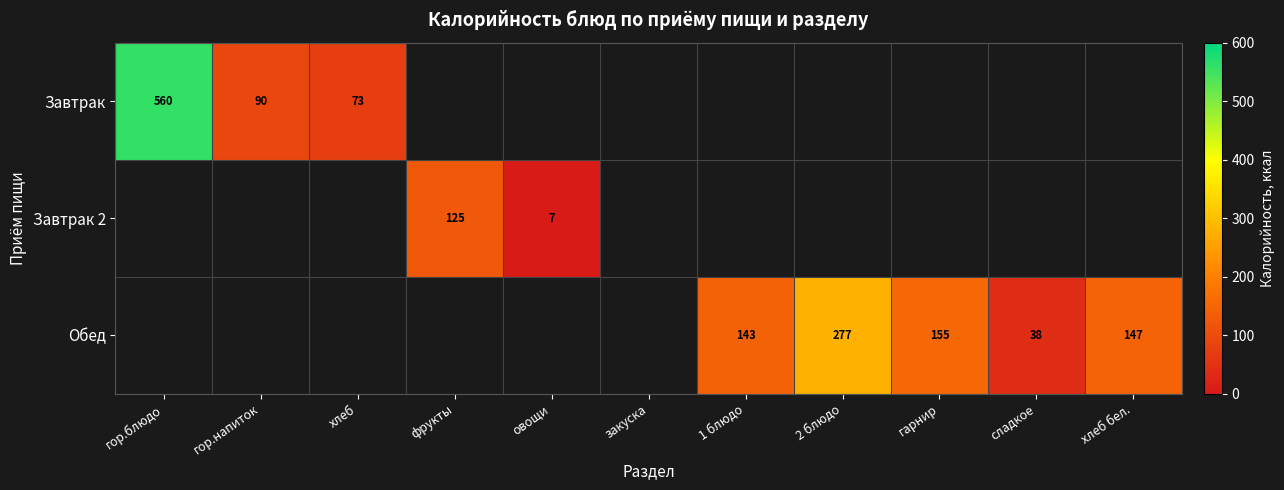

At how many categories does at least one series exceed 197?

2